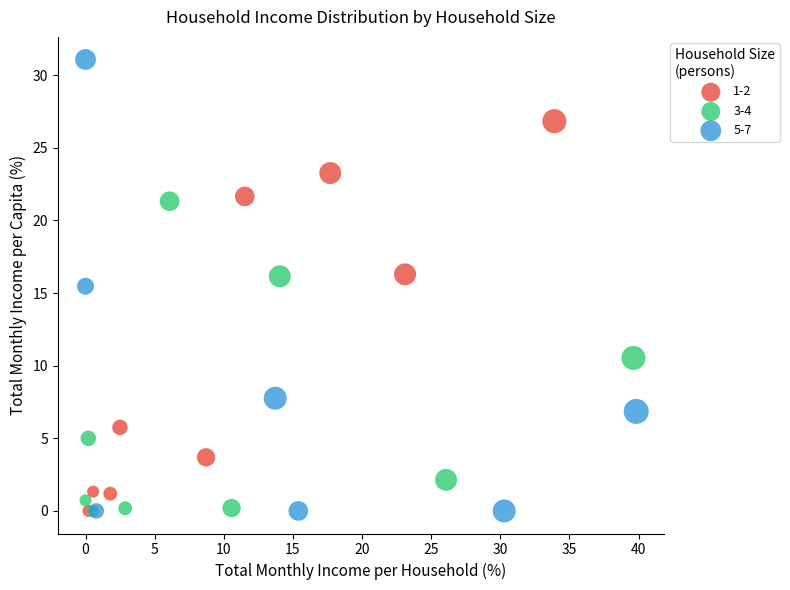

Which series has the widest spread of Y values?

5-7